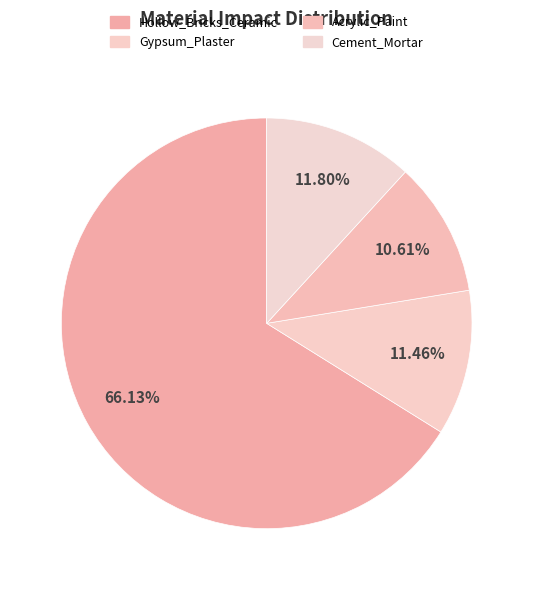

How many slices are in this pie chart?

4